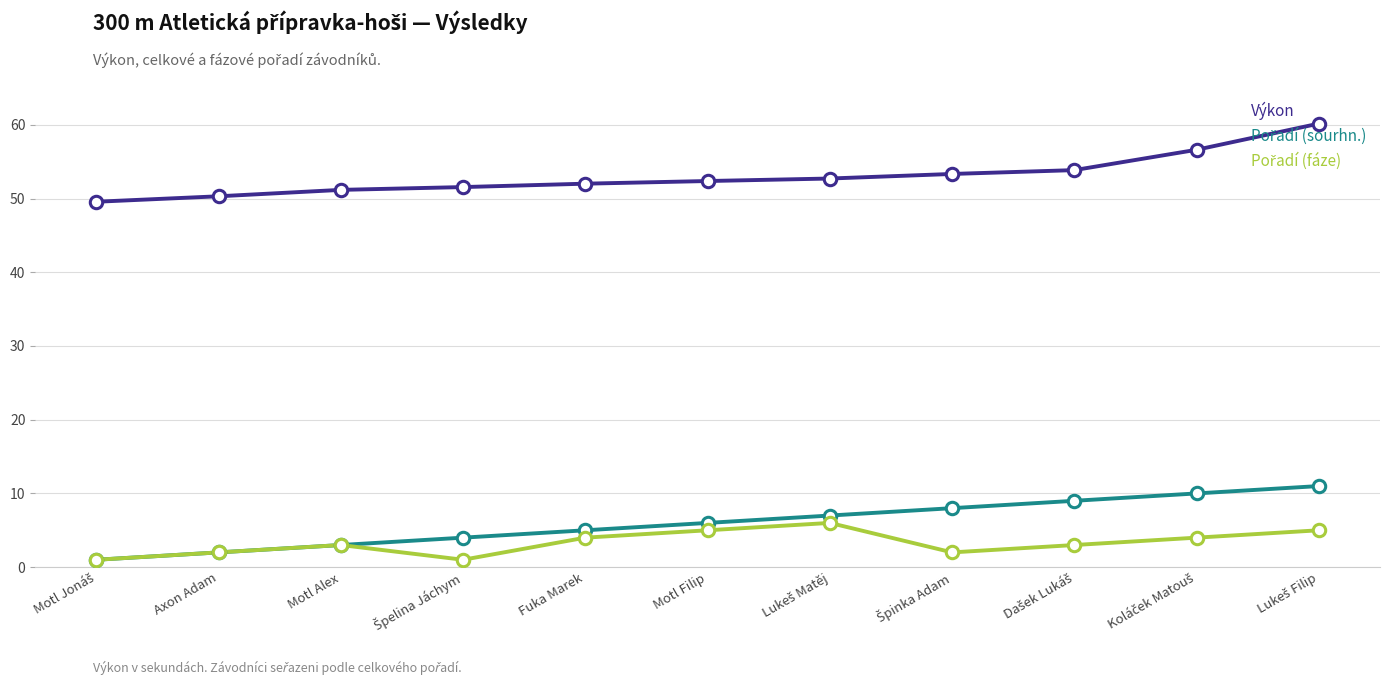

Is it true that Výkon equals 10.7 at Fuka Marek?

False